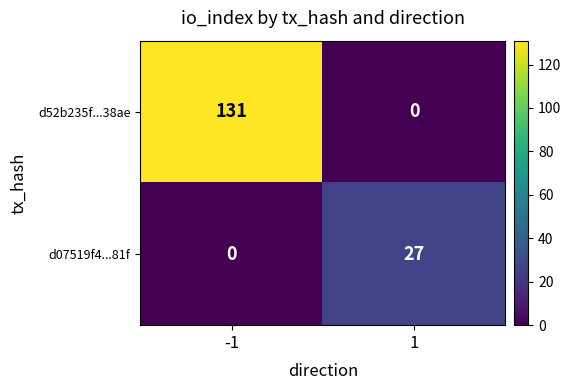

How many series are shown in this chart?

2